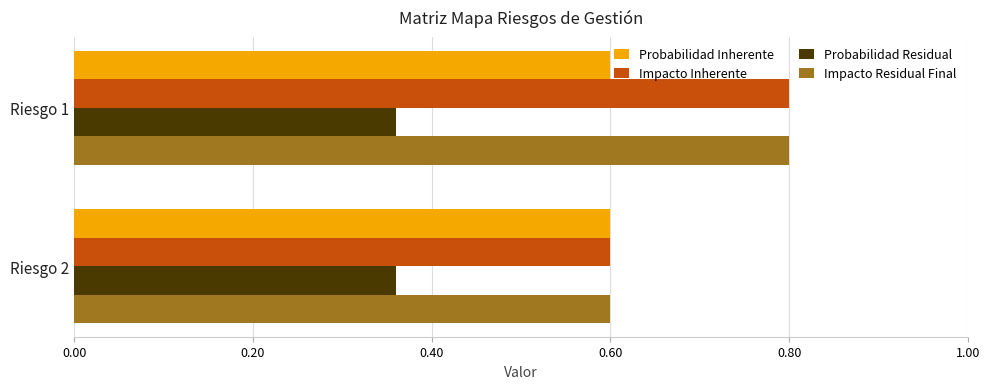

What is the total value across all series at Riesgo 1?

2.6